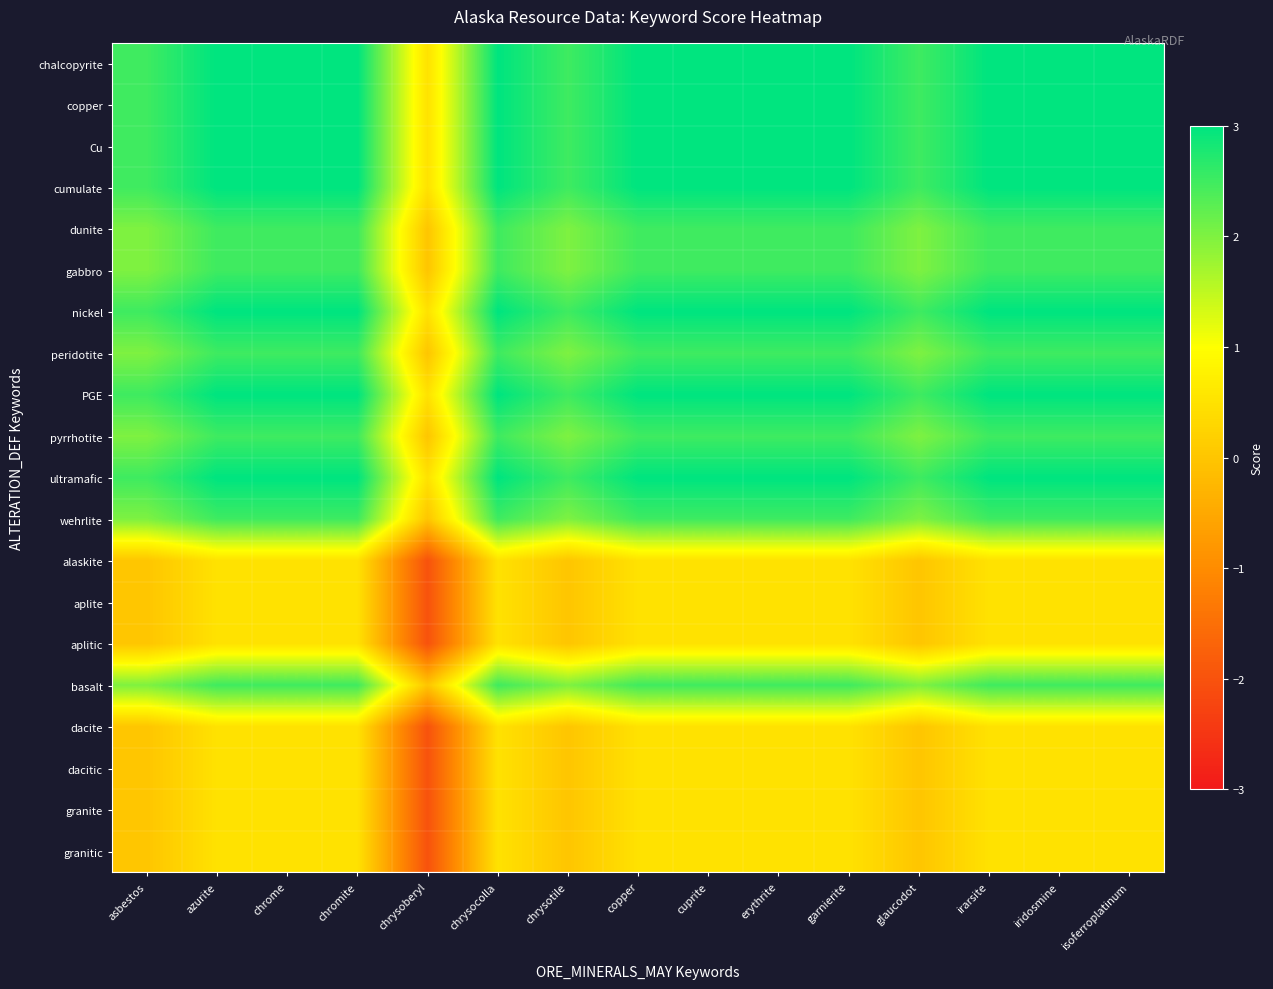

Which series has the largest total across all categories?

chalcopyrite